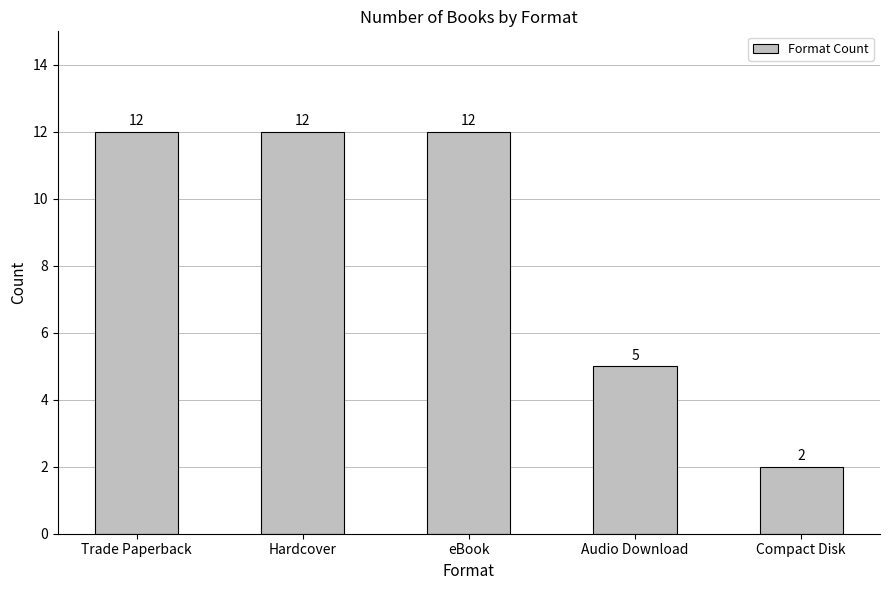

Which category has the lowest value across all series?

Compact Disk